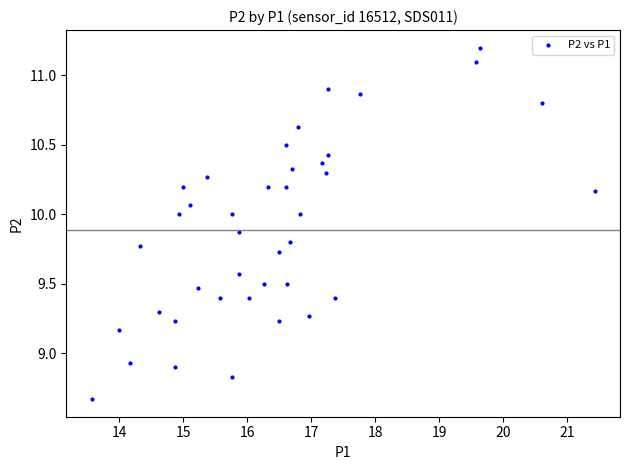

What is the range of Y values (max minus min)?

2.5